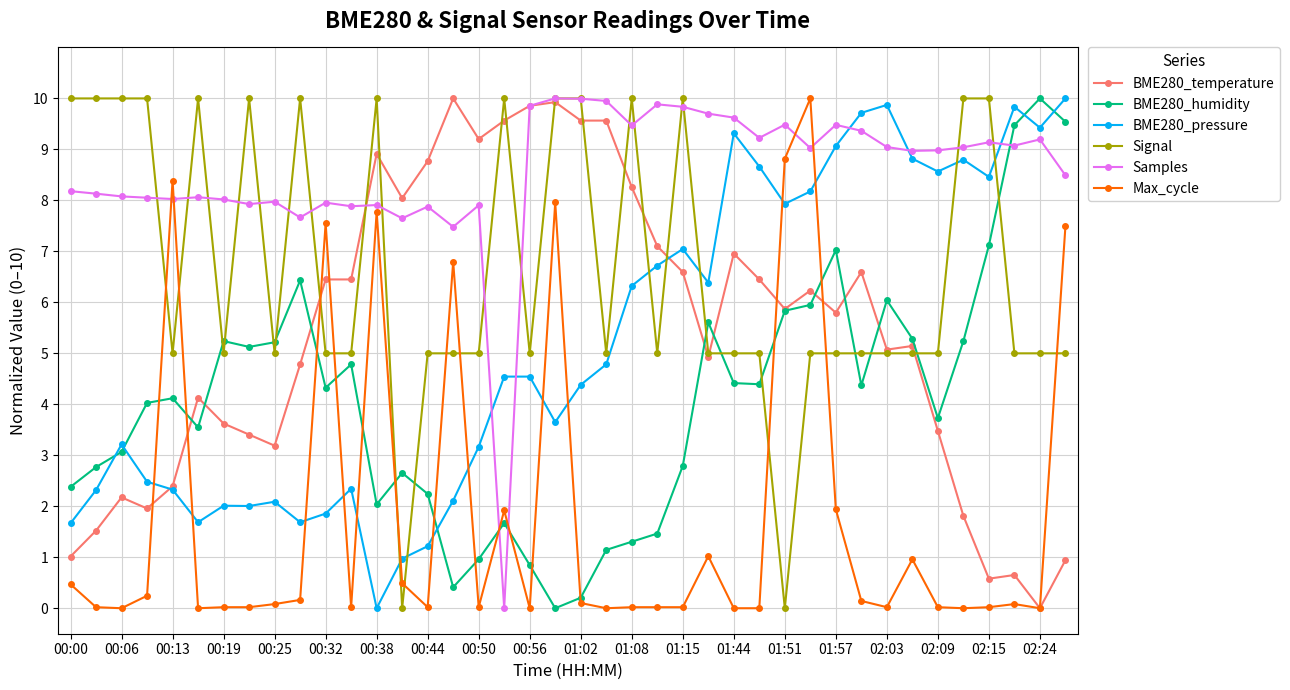

True or false: BME280_pressure has more than 2 interior local peaks.

True